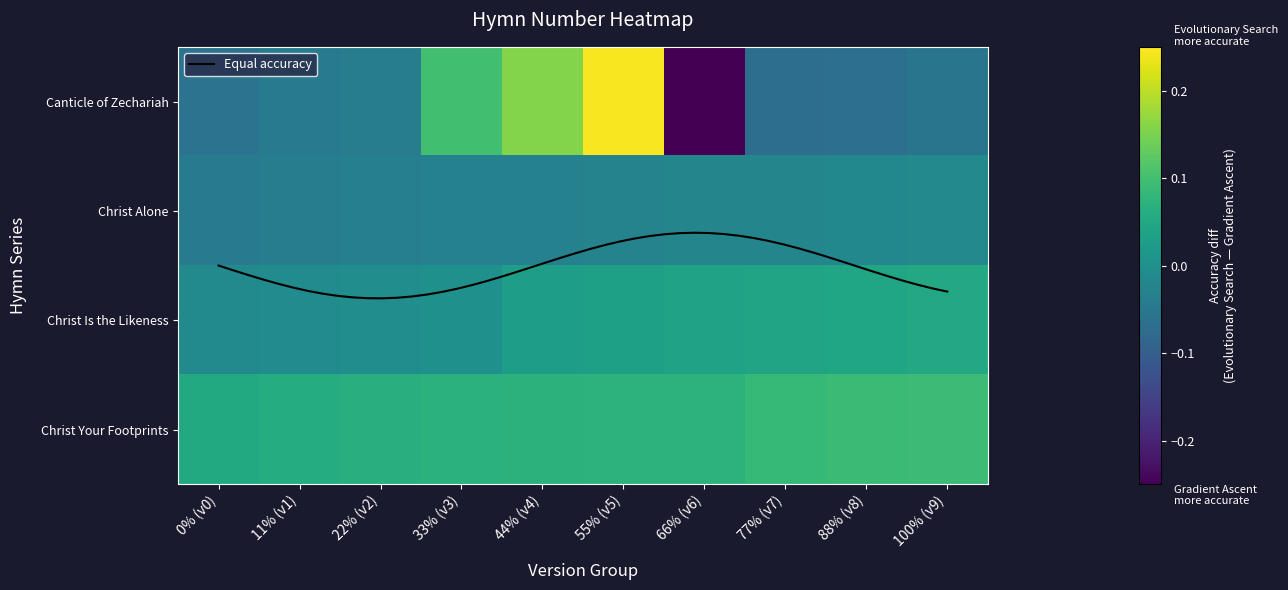

At how many categories does at least one series exceed 0?

10